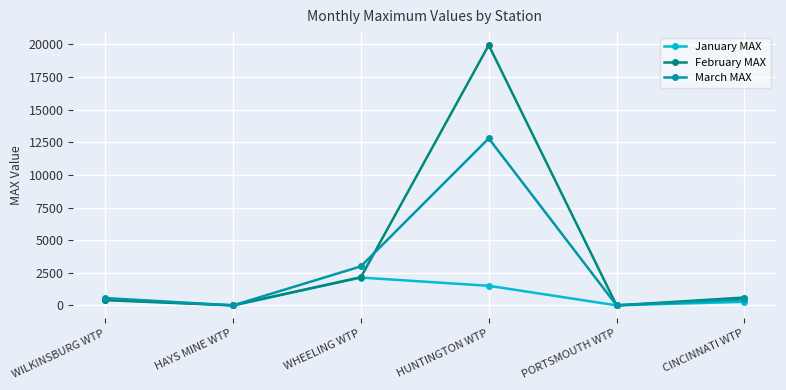

True or false: March MAX has a value of 0.0 at HAYS MINE WTP.

True